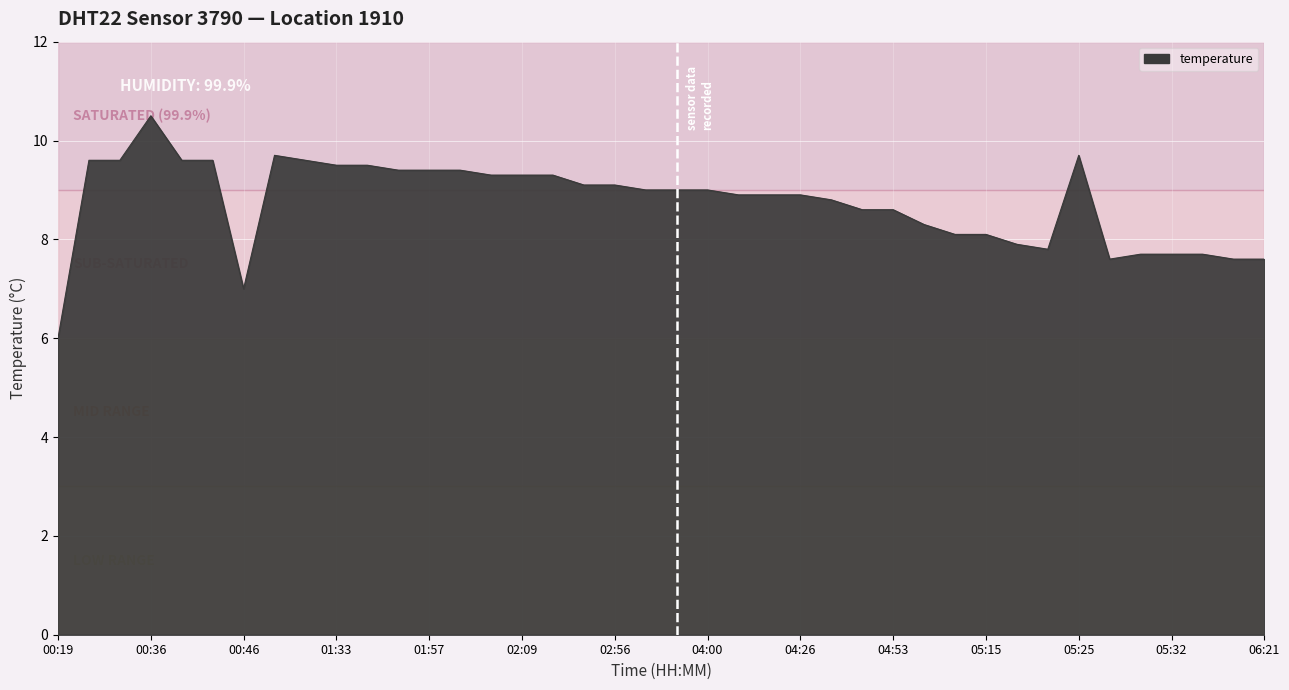

What is the smallest value displayed?

6.0